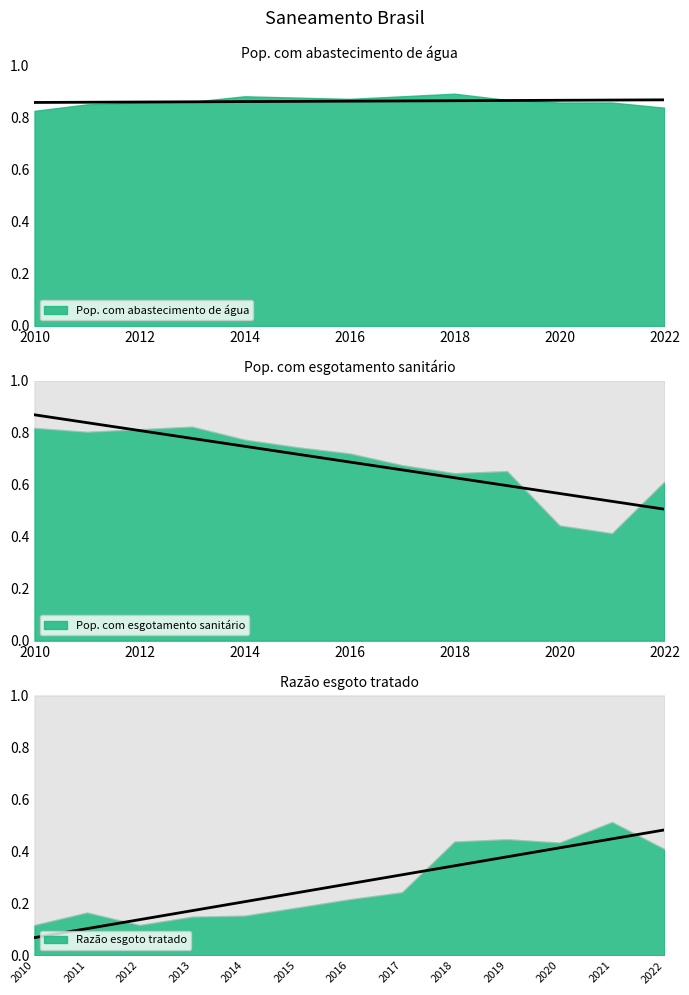

Between which two adjacent categories do Razão esgoto tratado and Pop. com esgotamento sanitário first intersect?

2020 and 2021